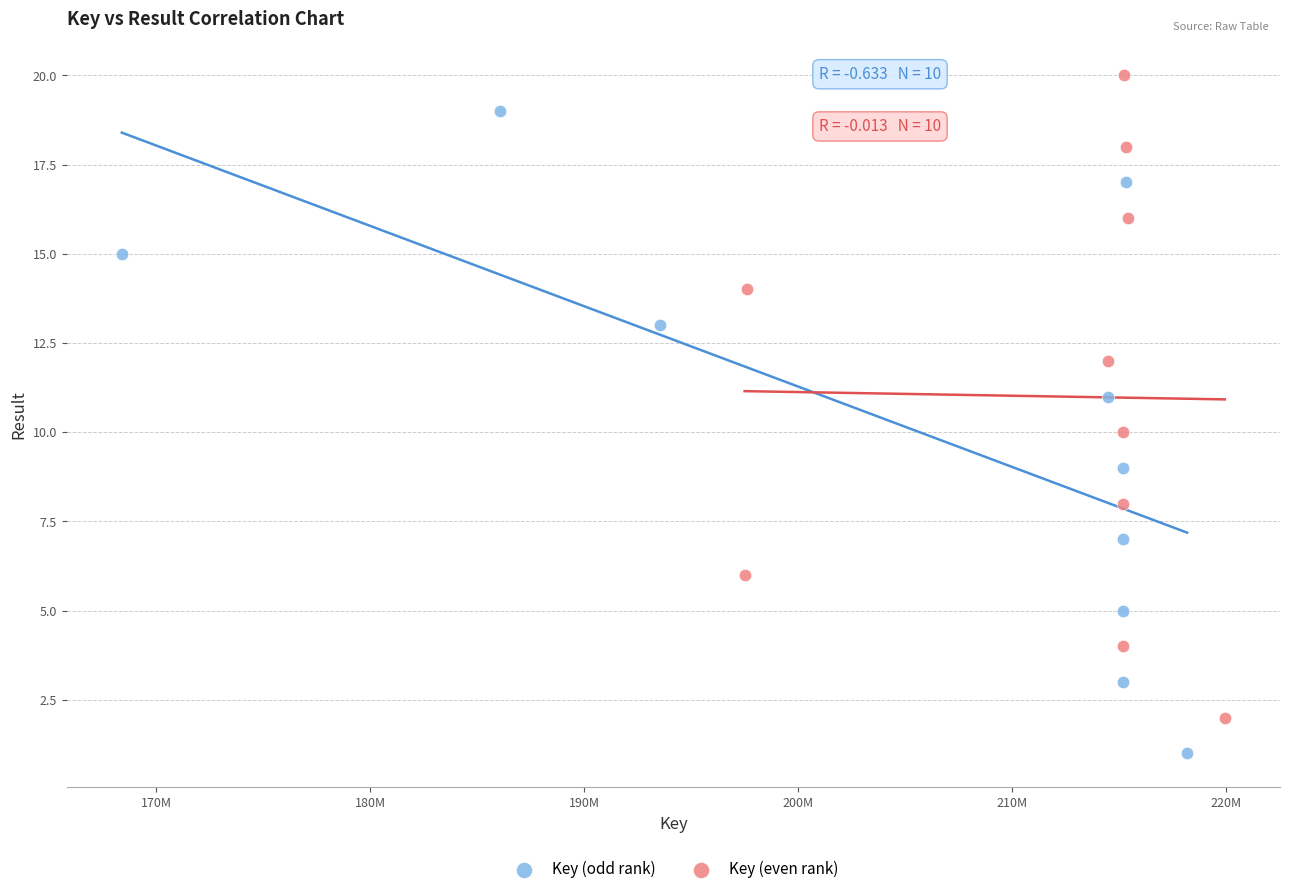

Which series contains the highest Y value?

Key (even rank)